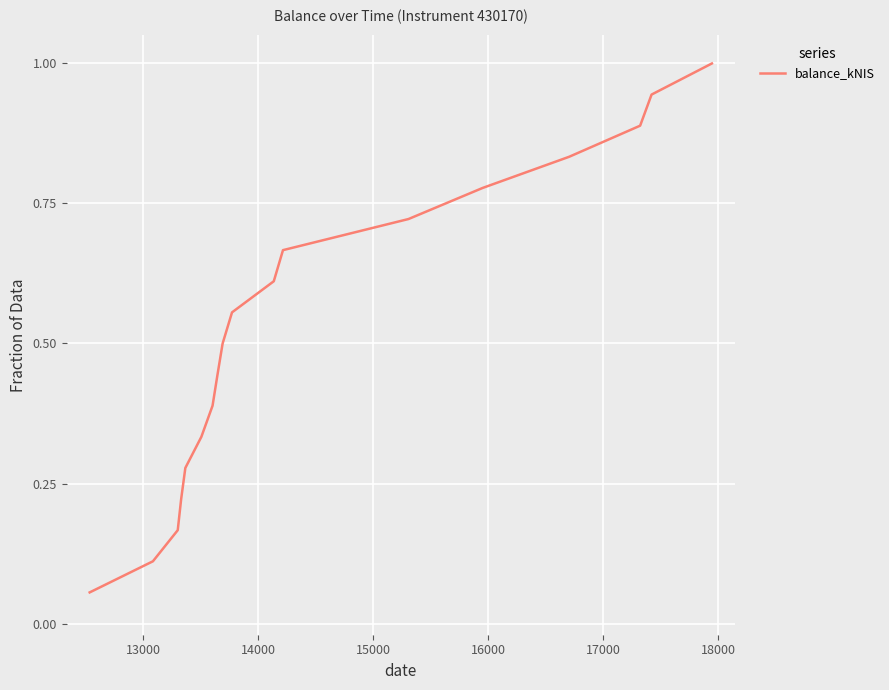

What is the maximum value shown in the chart?

1.0